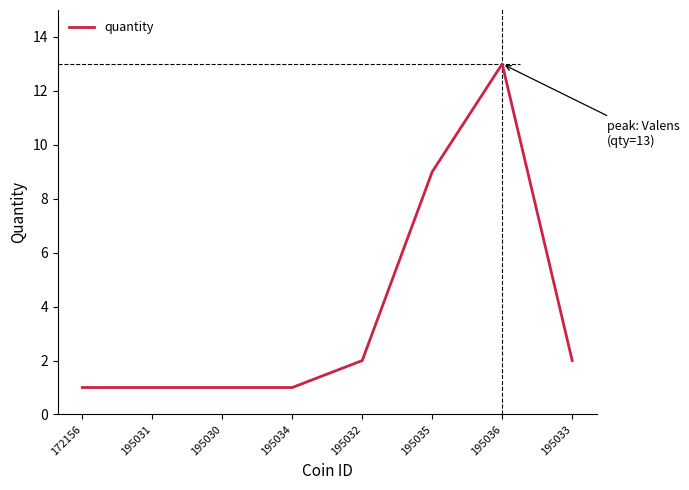

Count the number of categories in the chart.

8